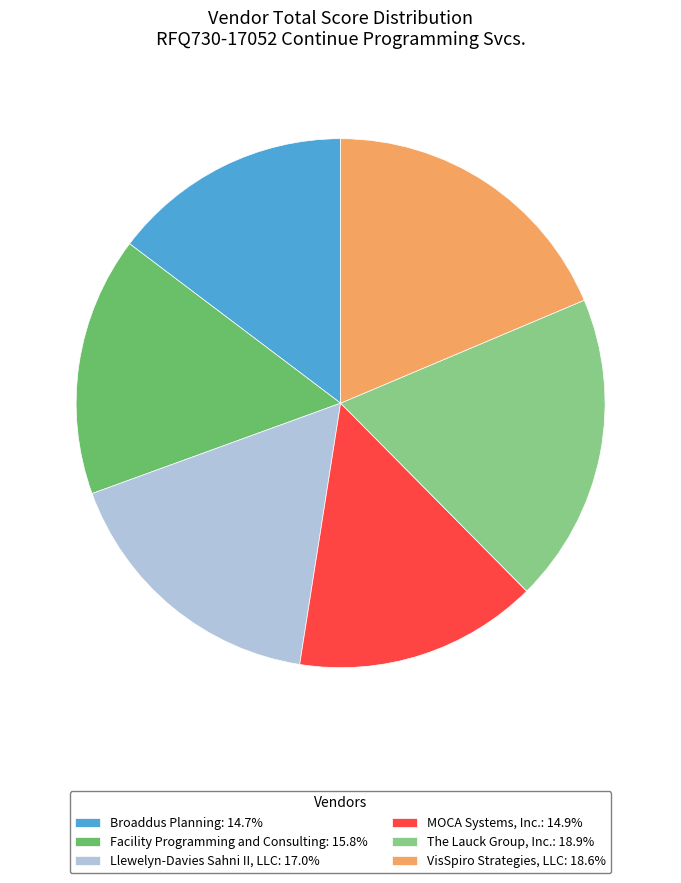

Is there a majority slice in this chart?

No